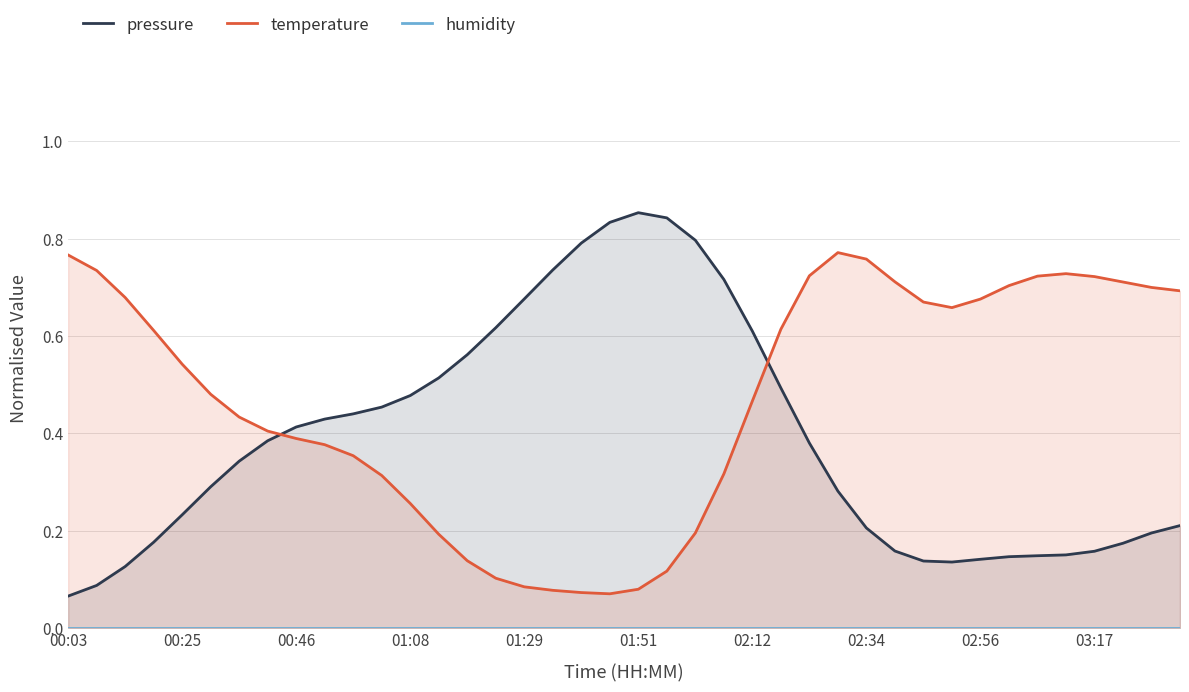

What is the average value of the temperature series?

0.5